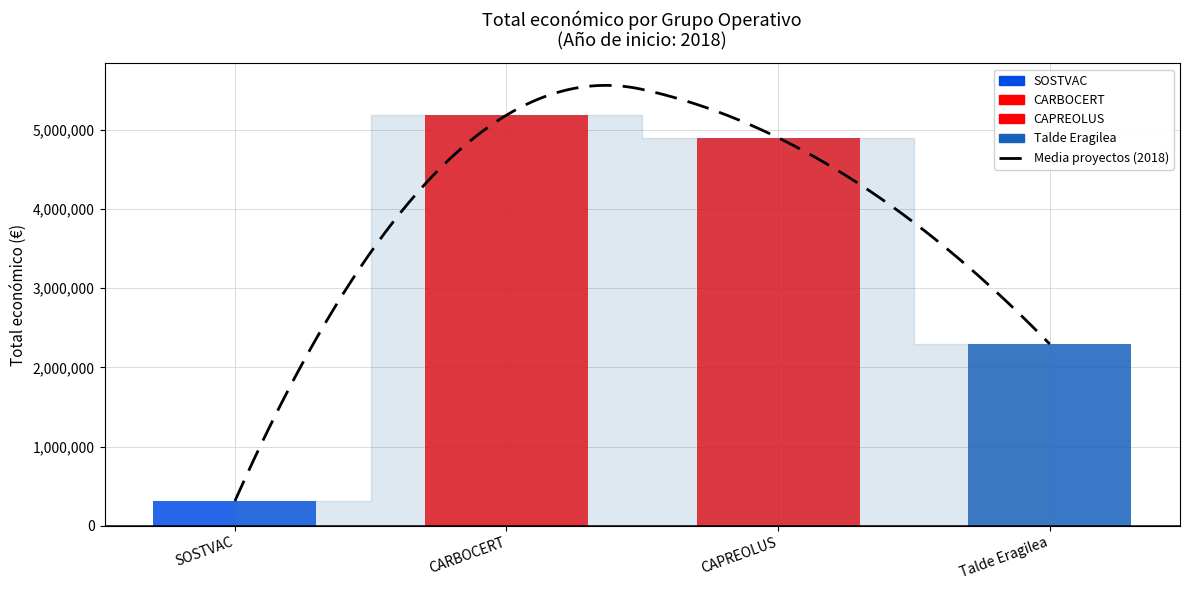

Where does the data first go above 4902645?

CARBOCERT